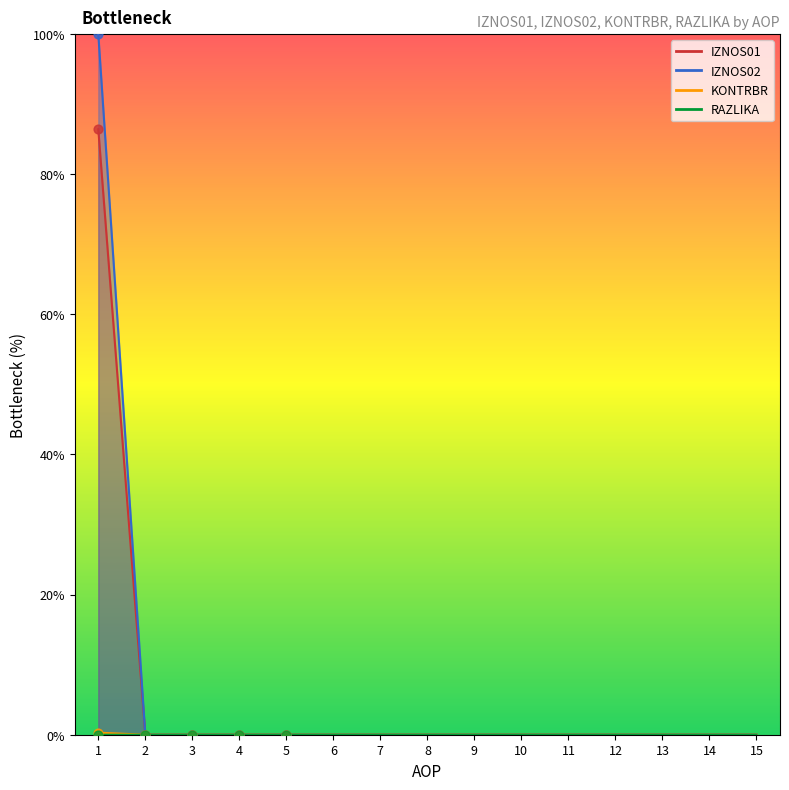

Which series has the largest total across all categories?

IZNOS02